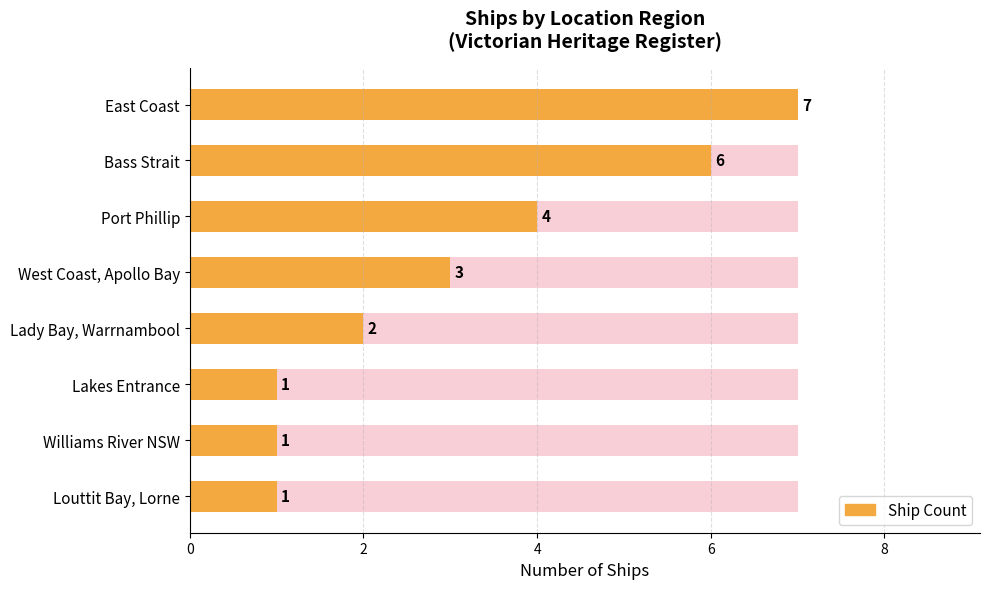

What is the greatest value displayed?

7